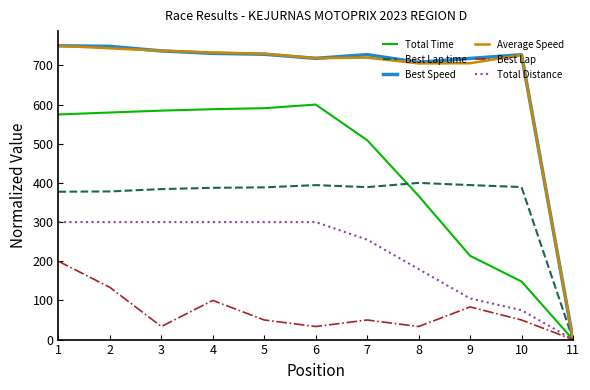

How many lines are shown in the chart?

6